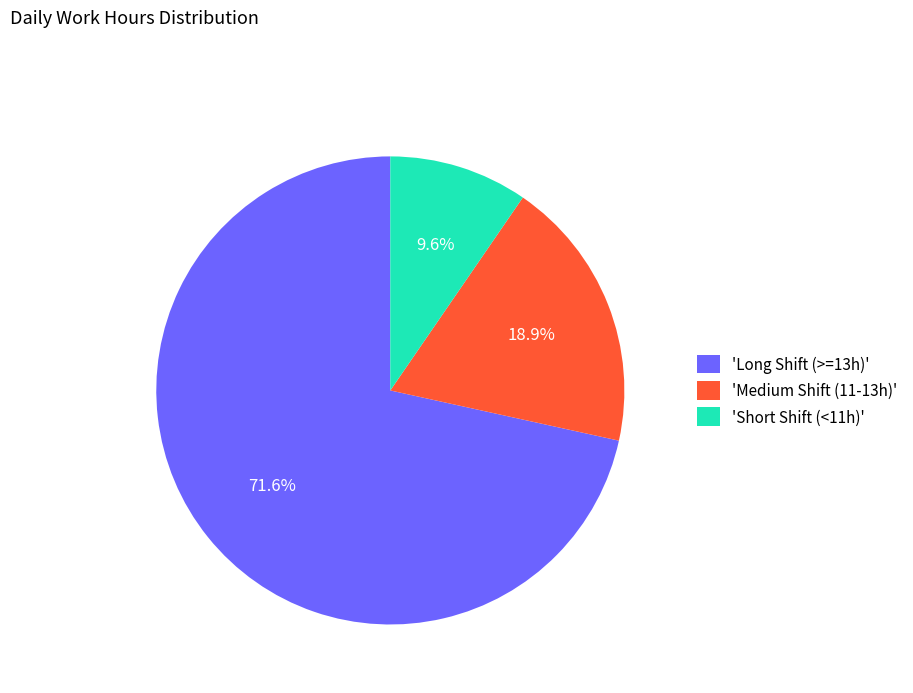

Count the number of slices in the pie.

3